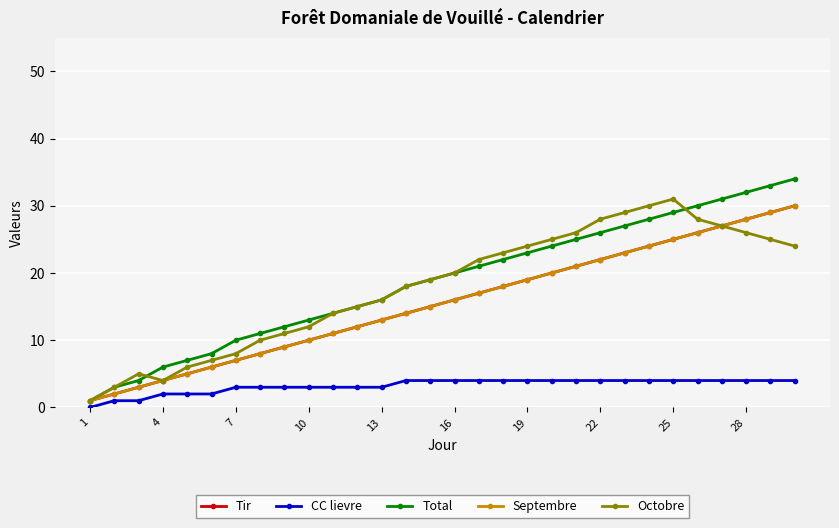

Is this an area chart (filled region under the line)?

No